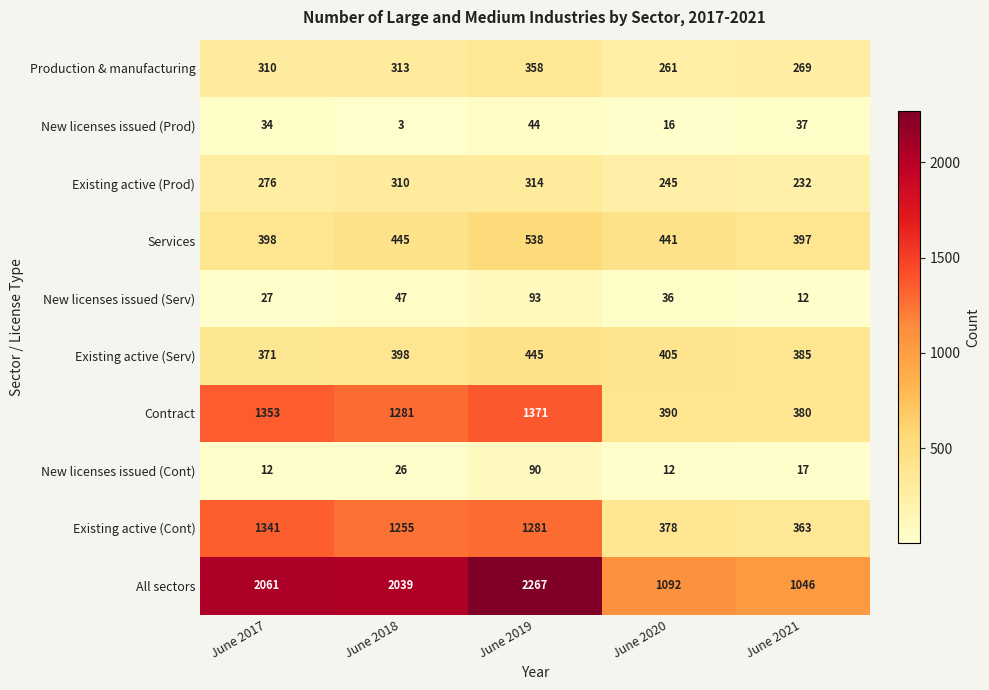

What is the spread (max minus min) of values at June 2019?

2223